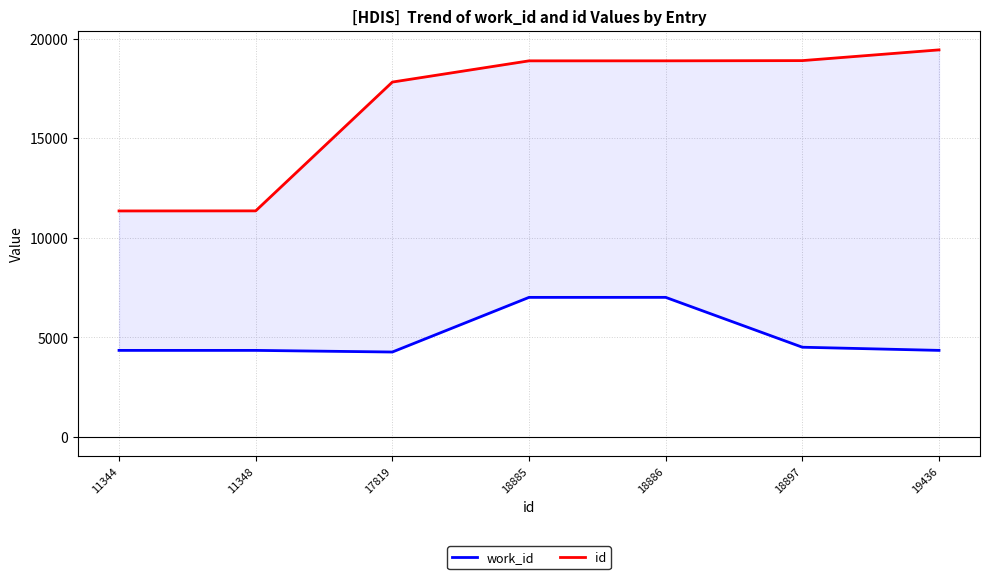

List the series in order of their peak value, highest first.

id, work_id